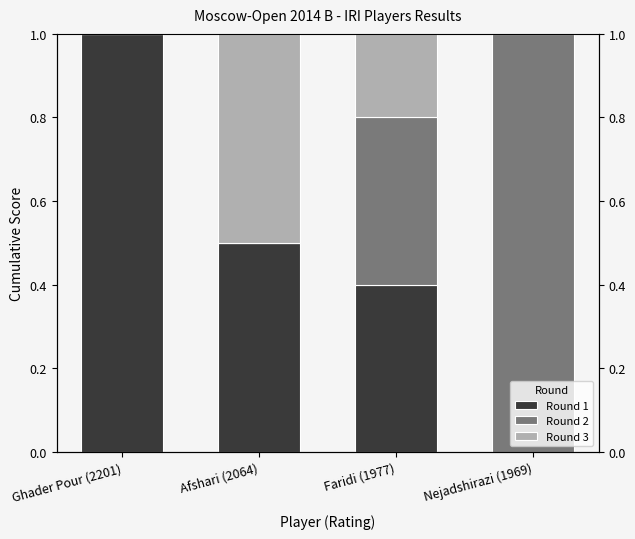

Are the bars horizontal?

No